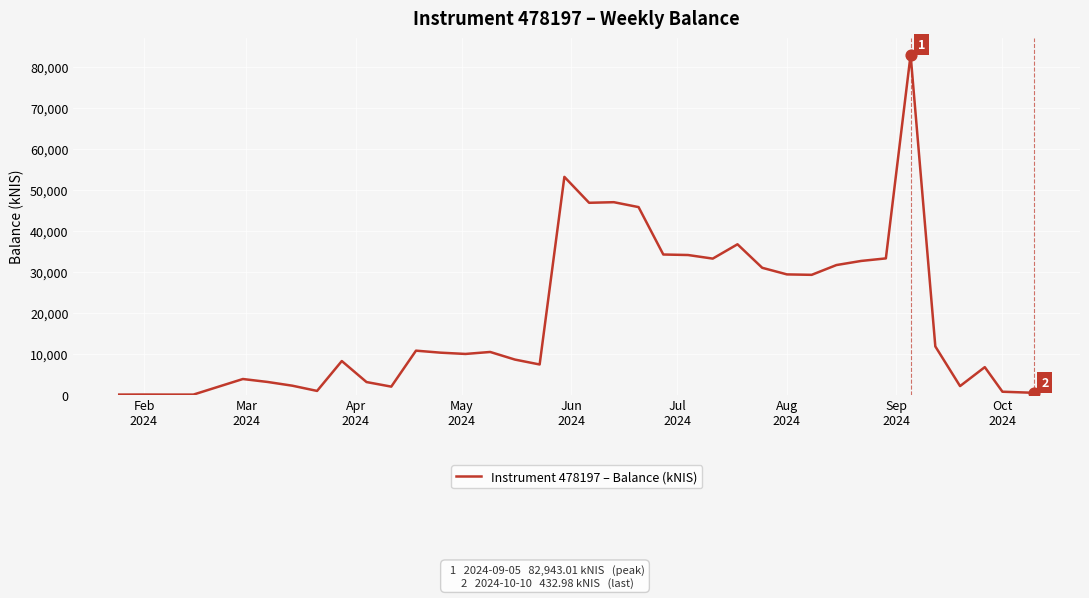

What is the difference between the maximum and minimum values?

82943.0